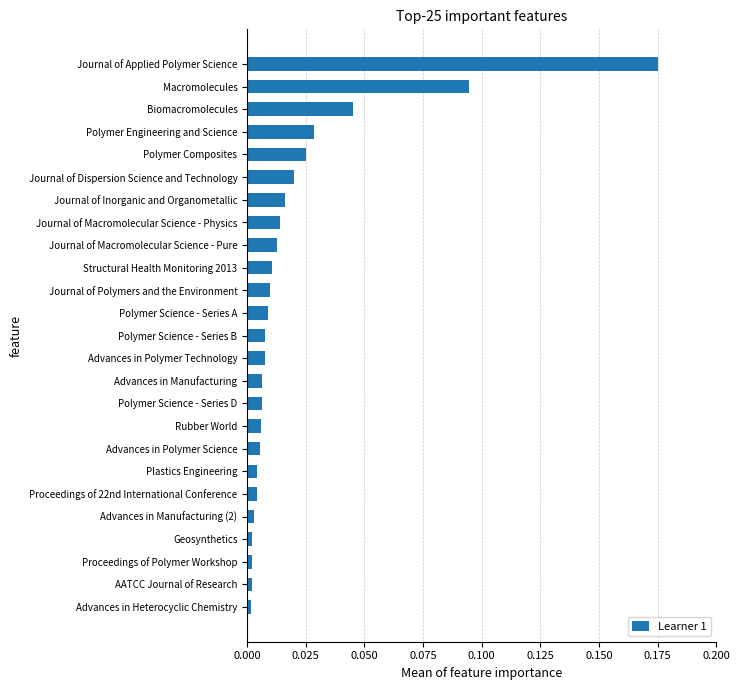

At which category does the chart reach its peak across all series?

Journal of Applied Polymer Science